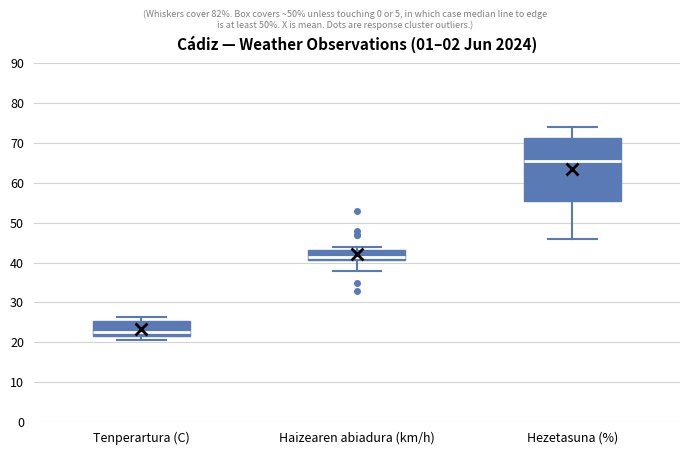

Reading left to right, transcribe this box plot: for each box, give where its median line is, the range the box spans, and where its two whiskers end, as read against the y-axis. The values are not printed on the chart, so give them approximately, as read against the axis.

Tenperartura (C): median 23, box 22 to 25, whiskers 21 to 26
Haizearen abiadura (km/h): median 42, box 41 to 43, whiskers 38 to 44
Hezetasuna (%): median 66, box 56 to 71, whiskers 46 to 74